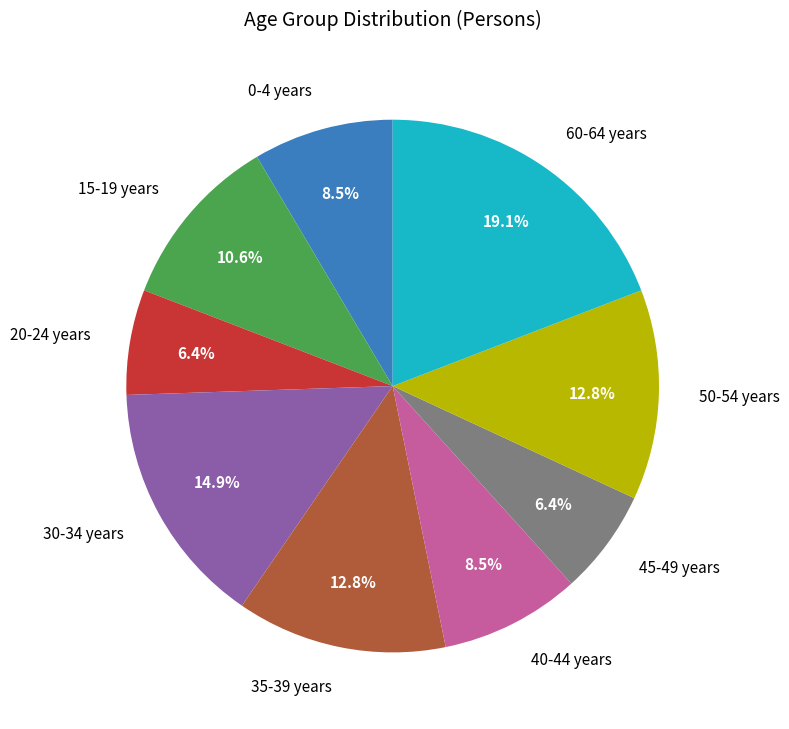

What percentage do 60-64 years and 50-54 years together represent?

31.9%